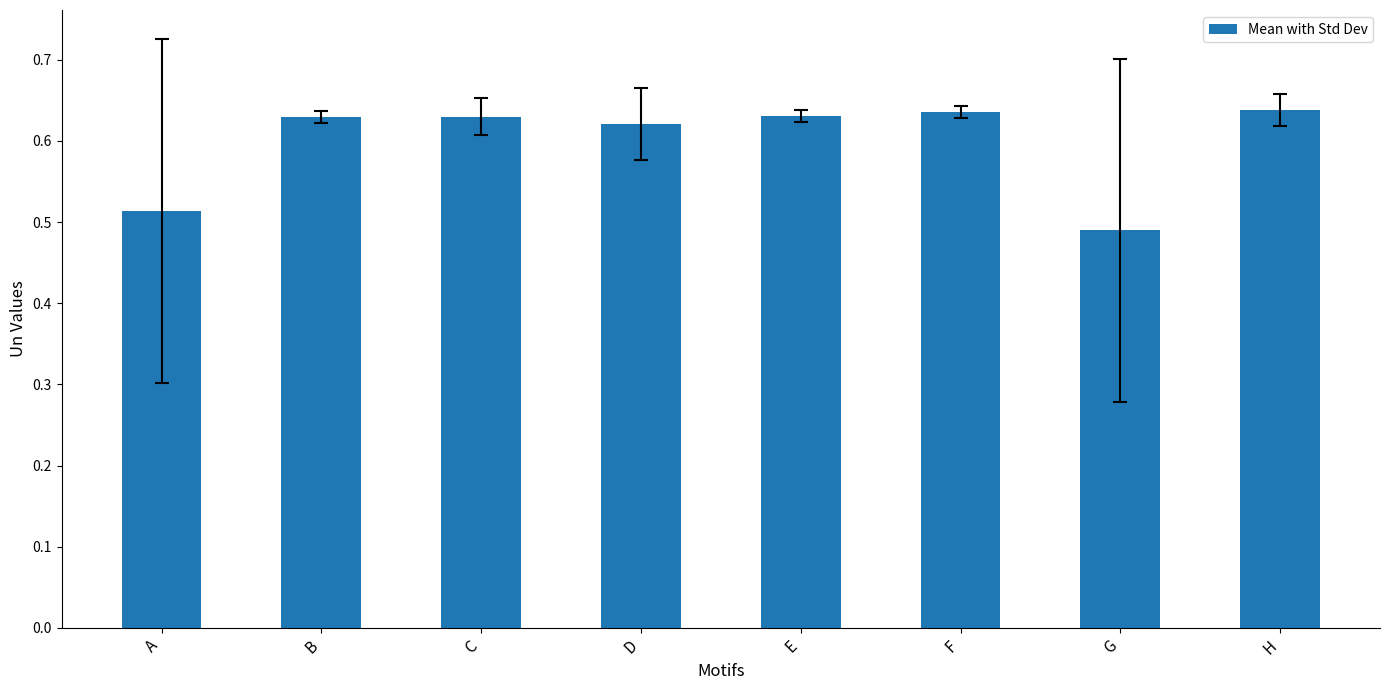

Which label corresponds to the smallest value in the chart?

G